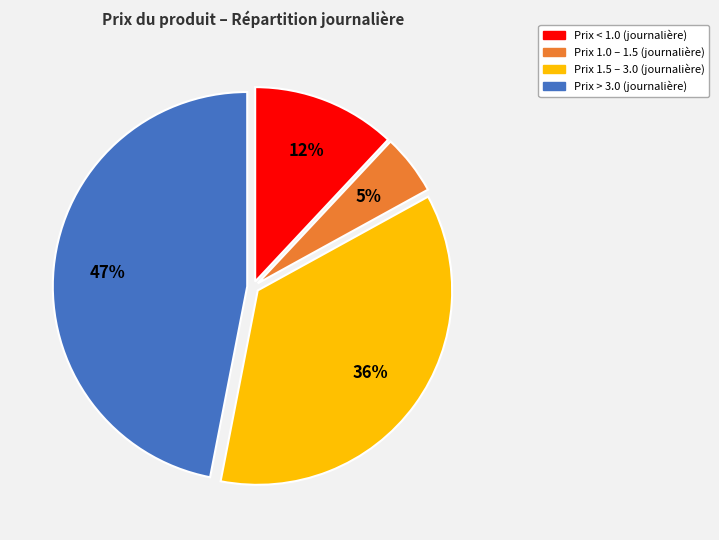

How many slices are in this pie chart?

4